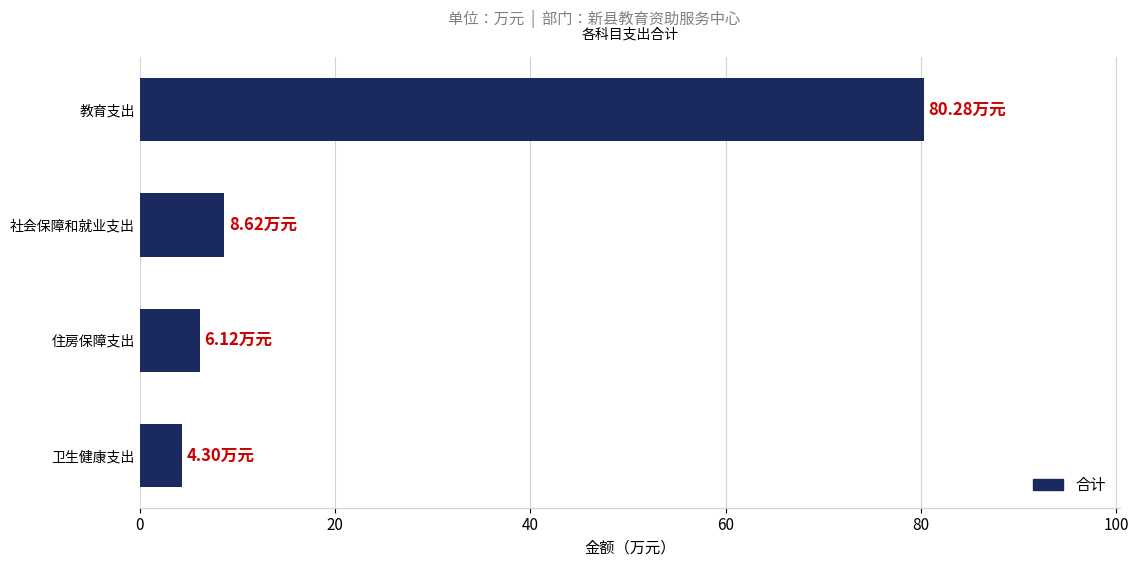

Between 社会保障和就业支出 and 卫生健康支出, which is larger?

社会保障和就业支出